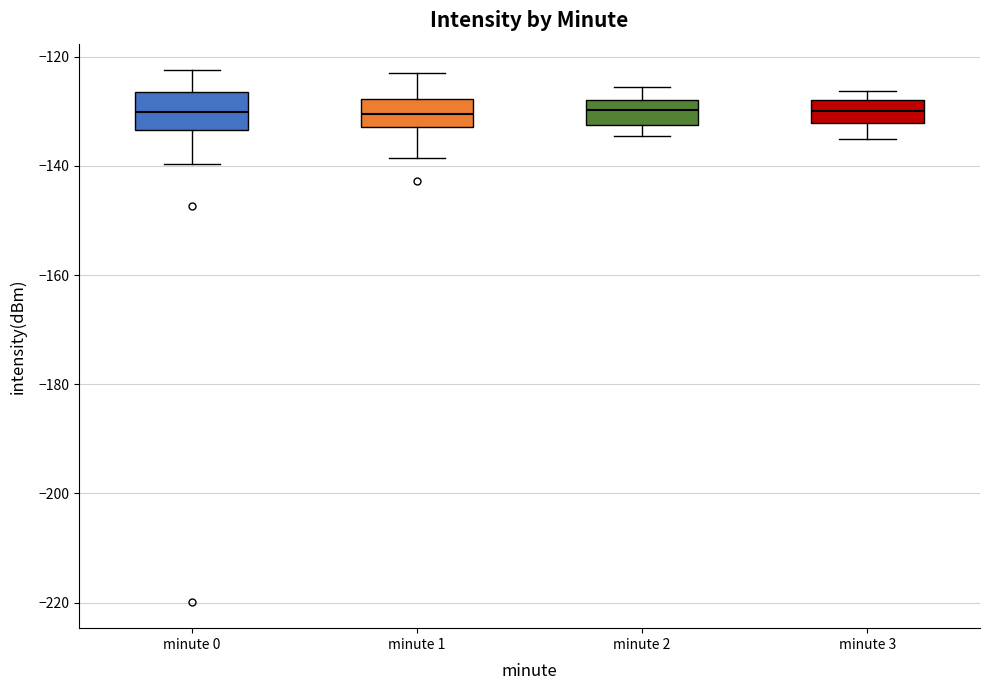

Reading left to right, read every box against the y-axis: the position of its median line, the range the box covers, and the ends of its whiskers. The values are not printed on the chart, so give them approximately, as read against the axis.

minute 0: median -130, box -134 to -126, whiskers -140 to -122
minute 1: median -130, box -132 to -128, whiskers -138 to -124
minute 2: median -130, box -132 to -128, whiskers -134 to -126
minute 3: median -130, box -132 to -128, whiskers -136 to -126